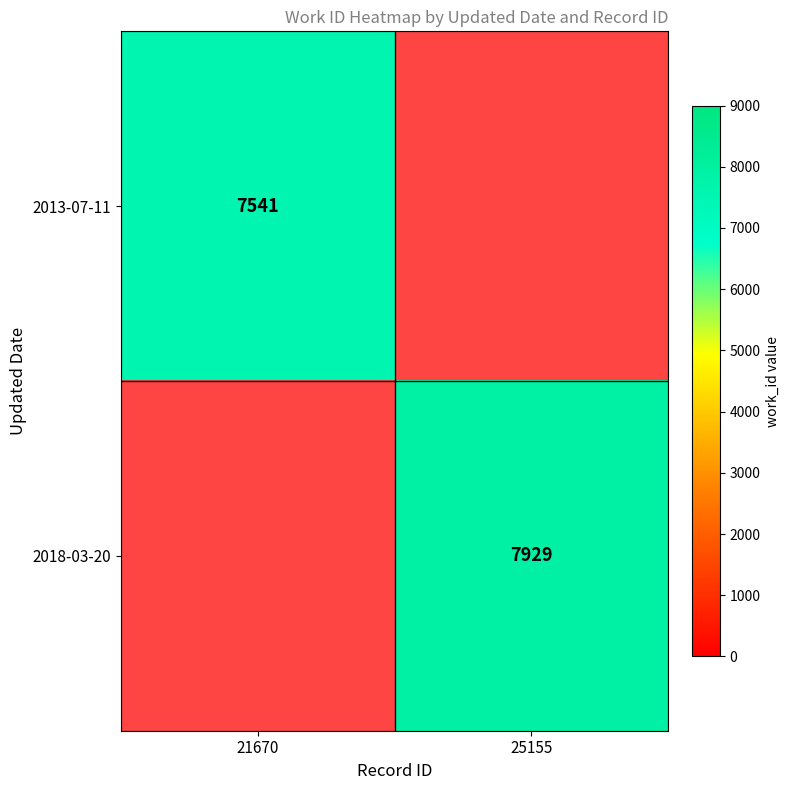

True or false: 2013-07-11 has a value of 4534 at 21670.

False